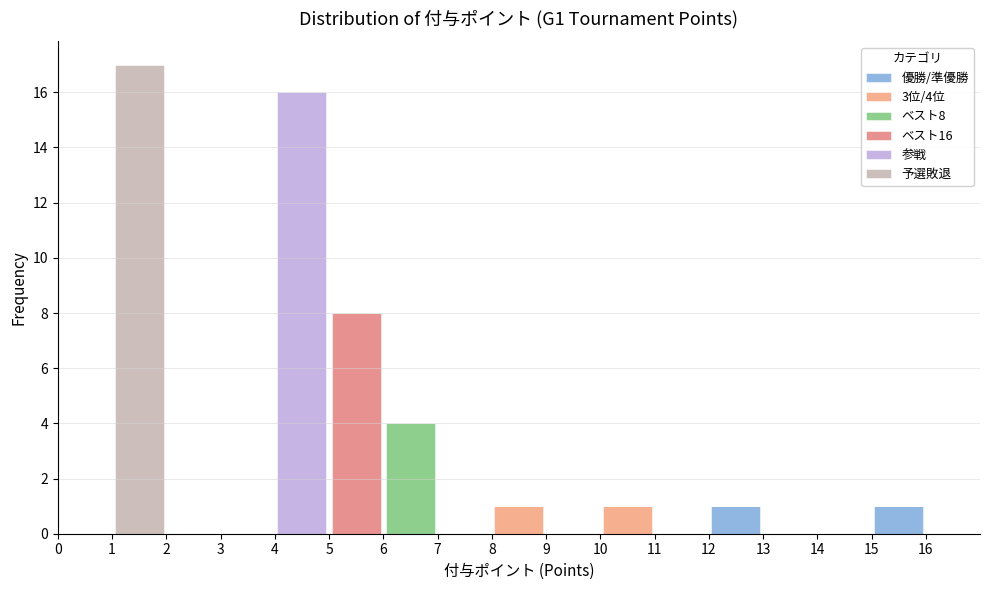

Which range on the x-axis has the tallest stacked bar (by total height)?

1 to 2